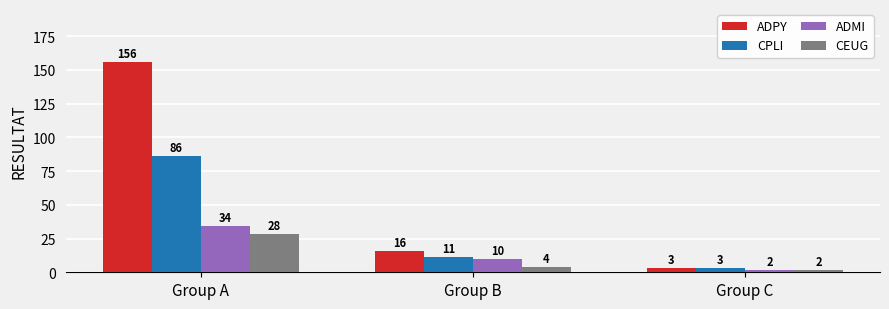

Which series has the widest spread of values?

ADPY